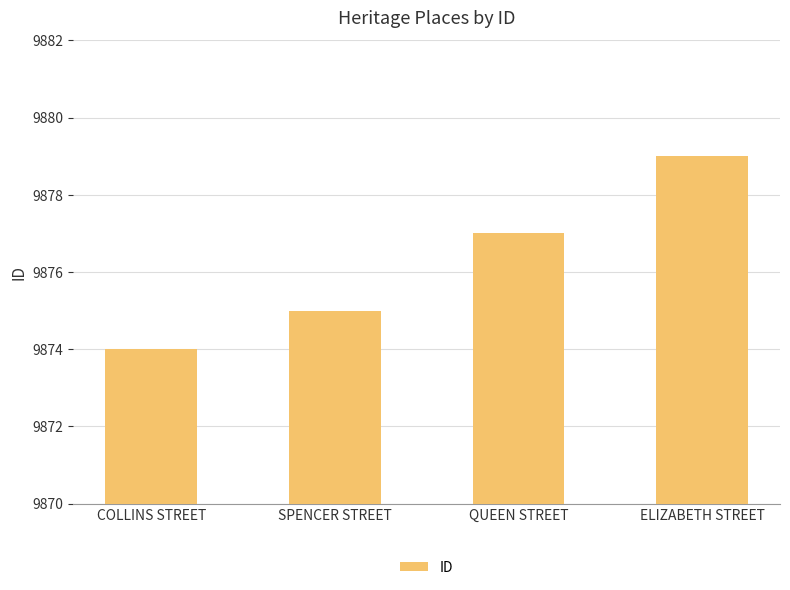

What is the approximate value at COLLINS STREET?

9874